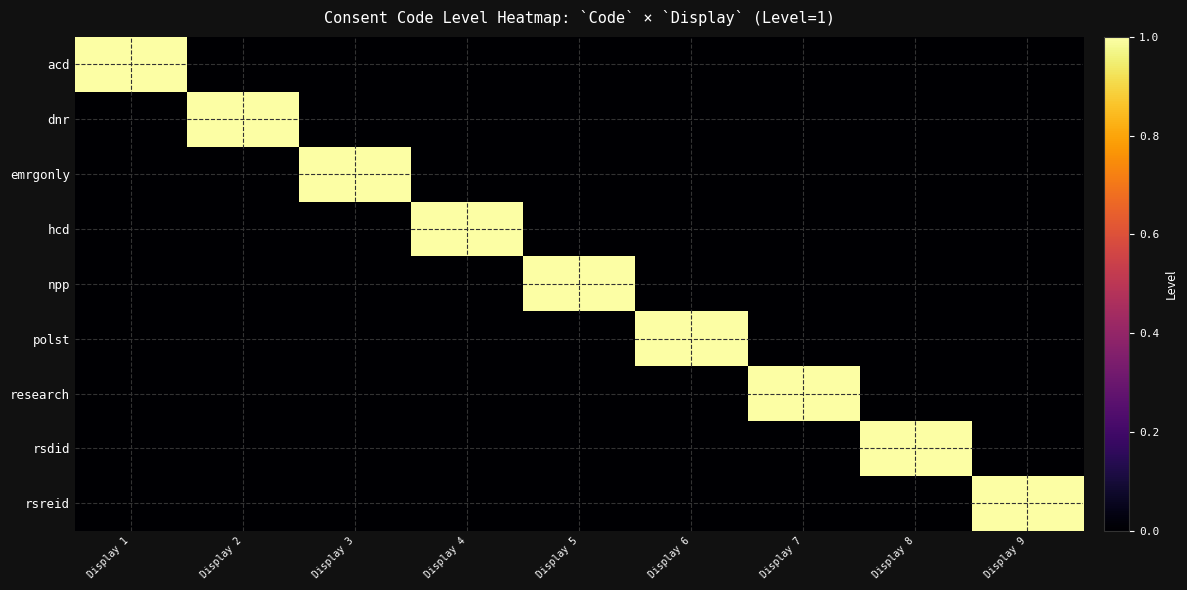

Which series has the largest total across all categories?

acd